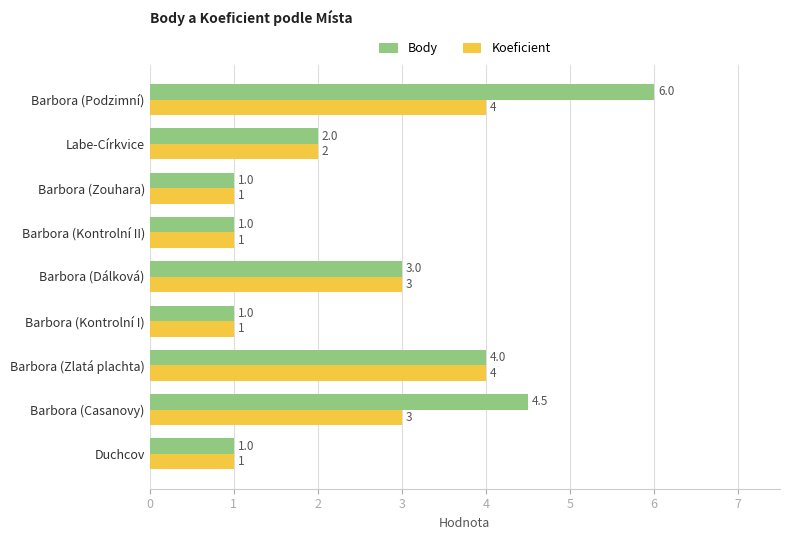

What is the smallest value displayed?

1.0